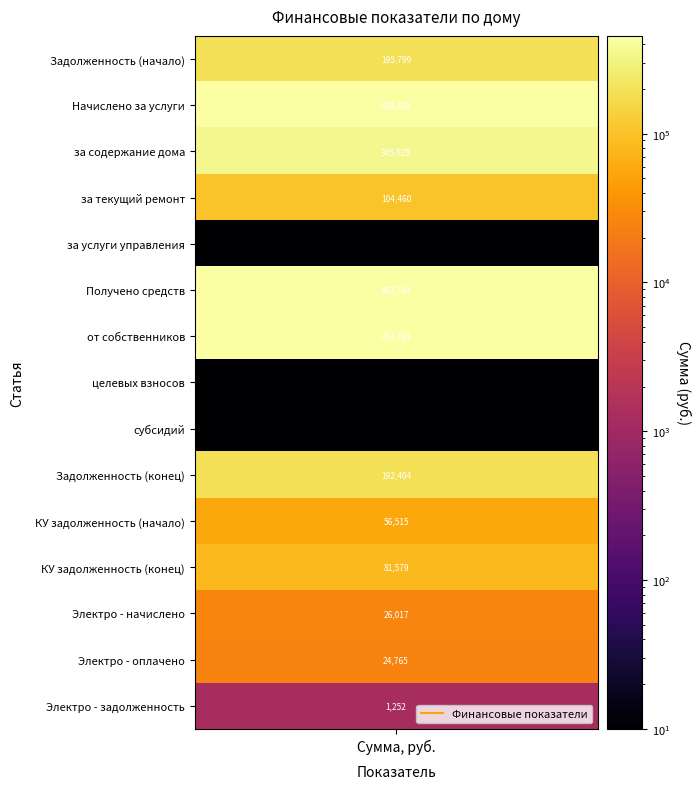

How many values are below 81579?

7